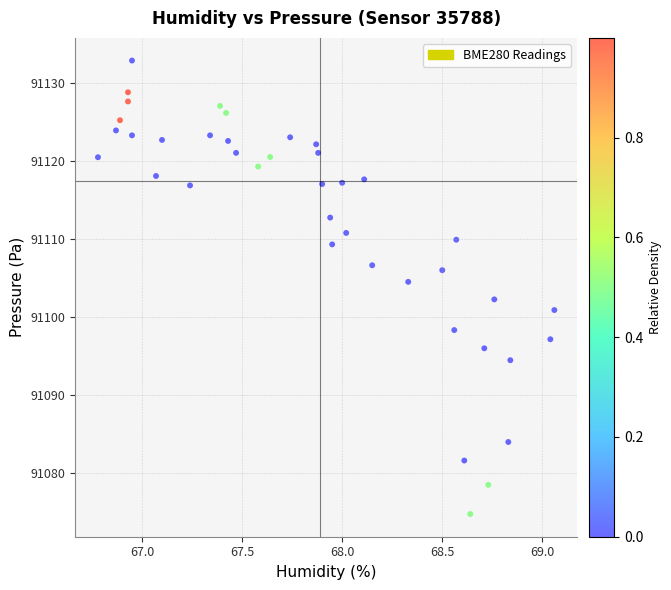

What is the range of X values (max minus min)?

2.3